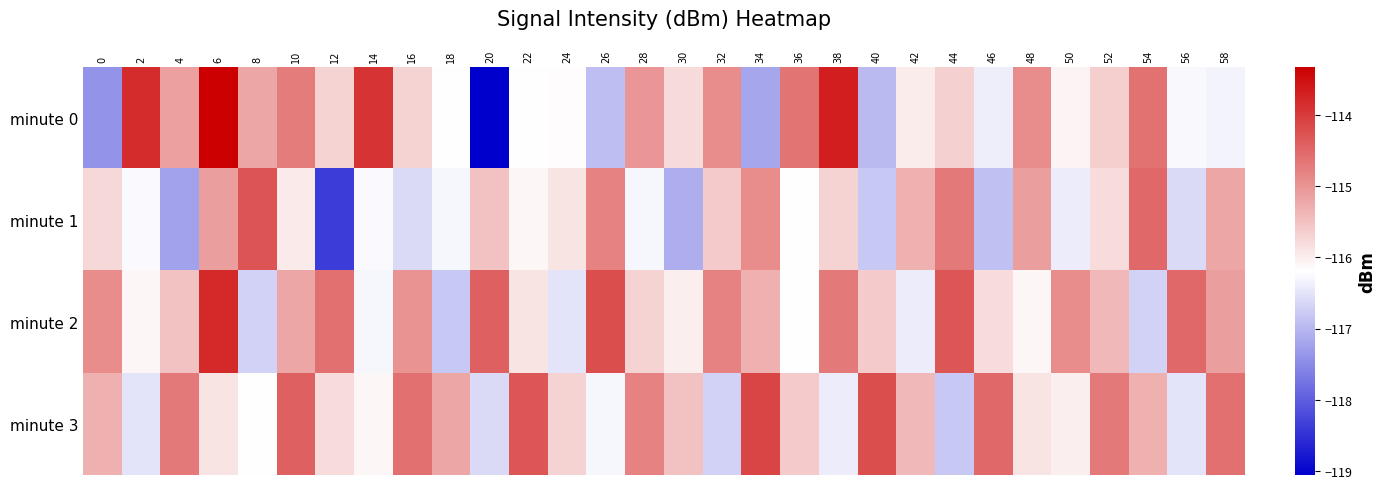

Which series has the largest range (max minus min)?

minute 0